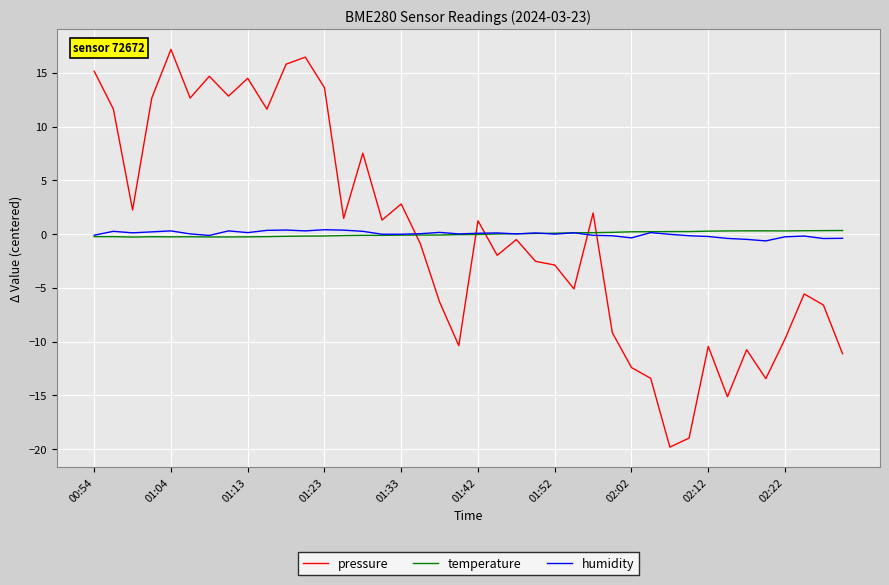

Count the number of categories in the chart.

40